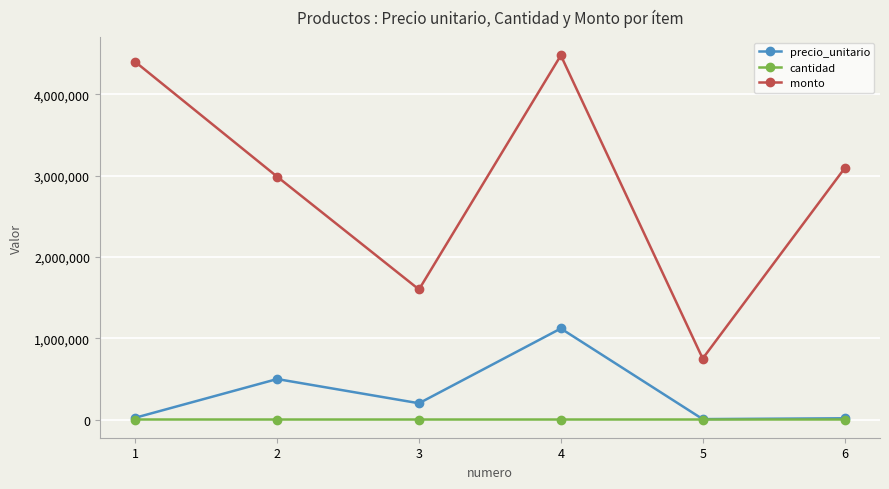

True or false: cantidad and monto intersect in this chart.

False